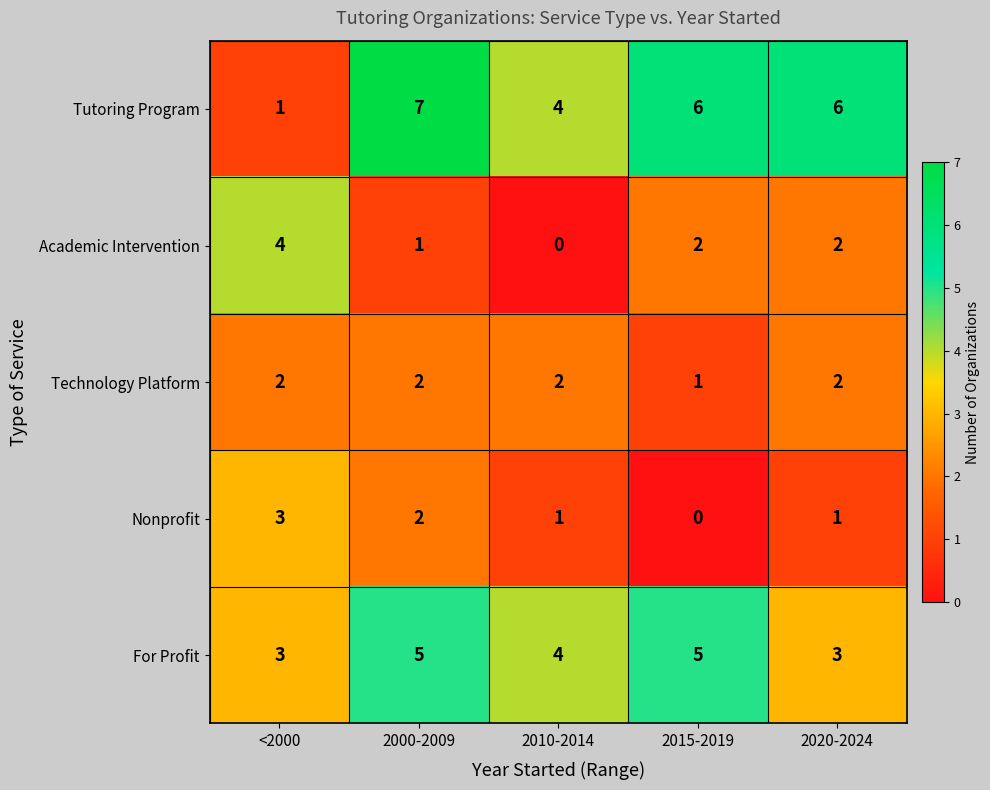

At which category is the sum across all series the highest?

2000-2009